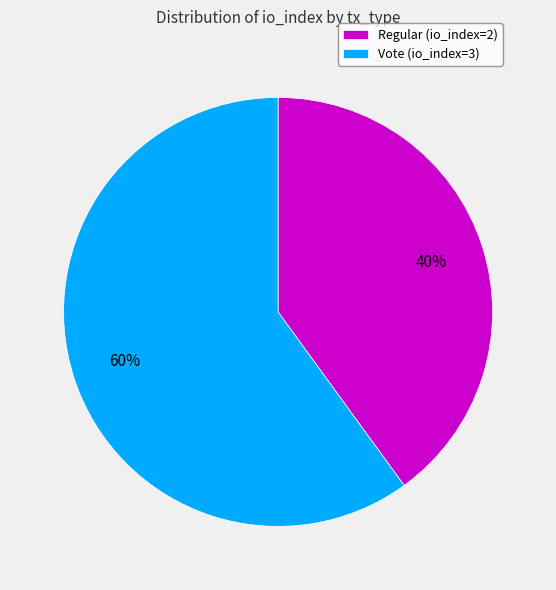

Is it true that Regular (io_index=2) is 52% of the pie?

False